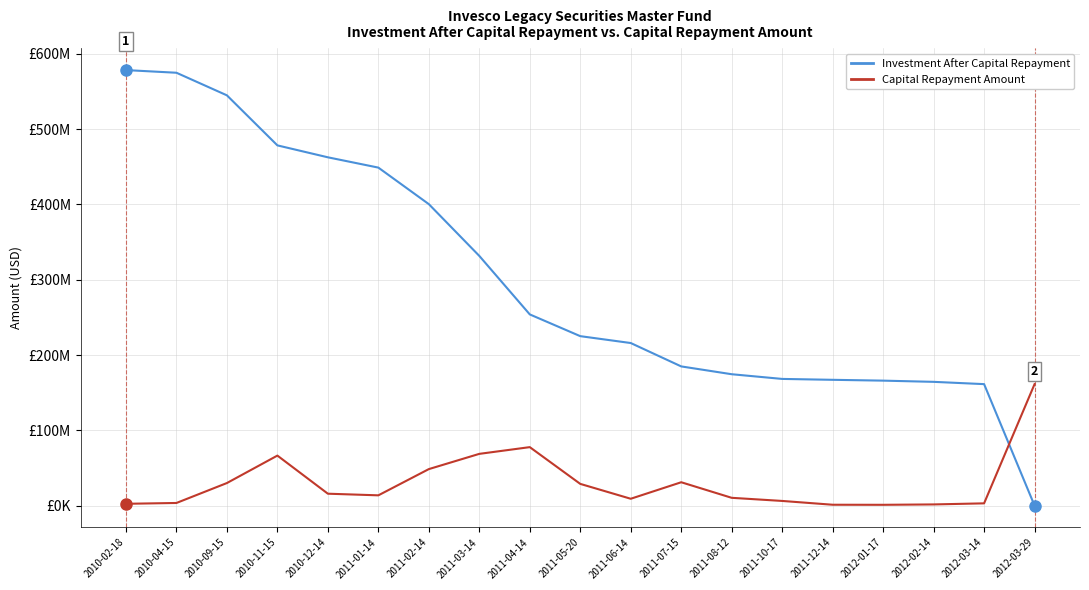

Does the chart have visible grid lines?

Yes